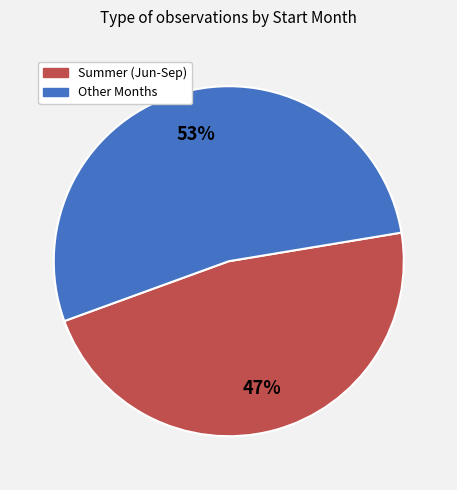

To the nearest percent, what is the average slice percentage?

50%